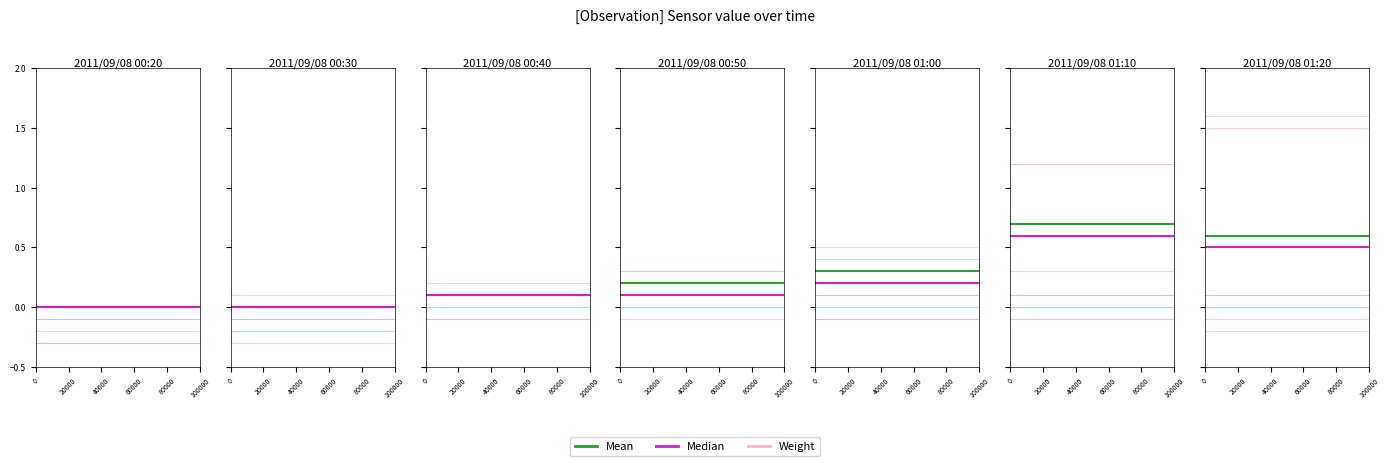

True or false: Median and Weight cross at least once.

False